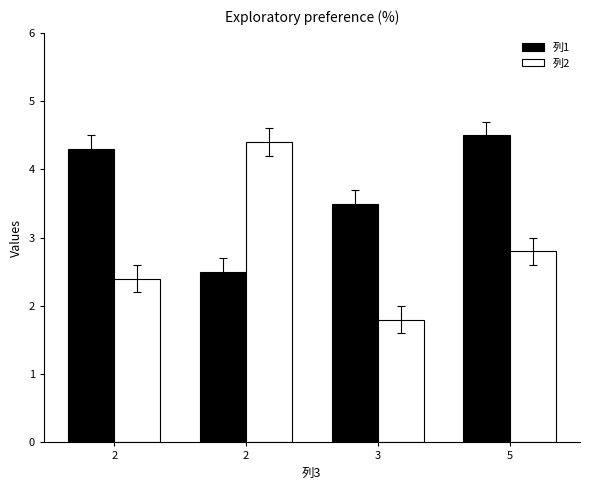

Which series has the largest range (max minus min)?

列2